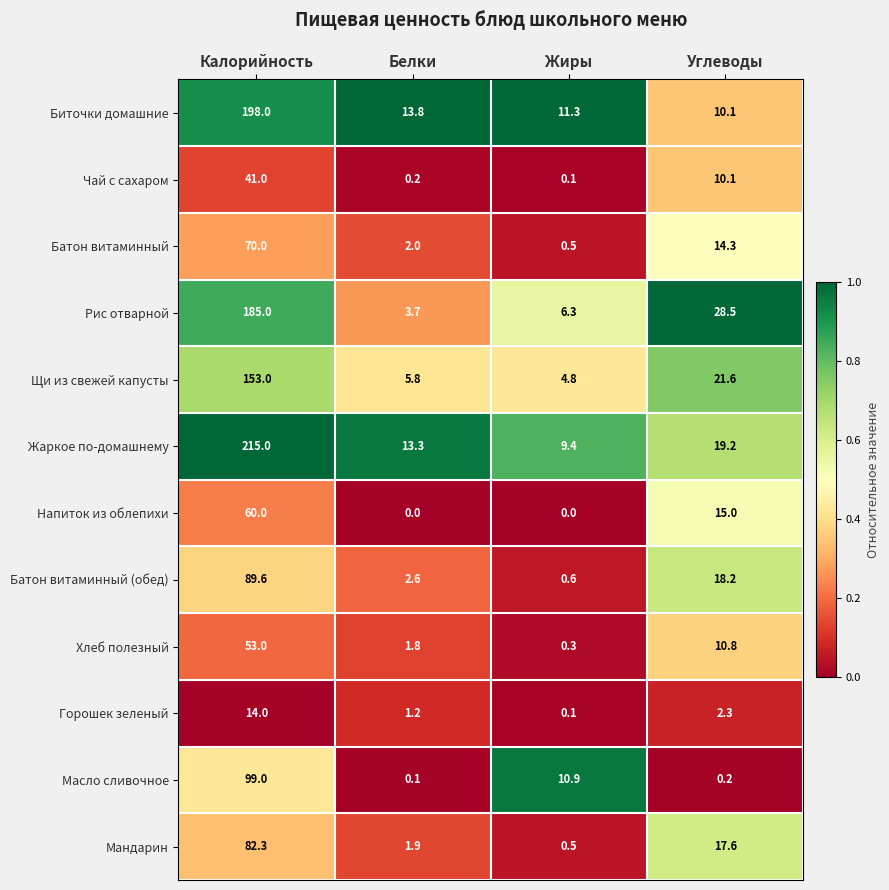

True or false: Биточки домашние has a value of 50.1 at Калорийность.

False